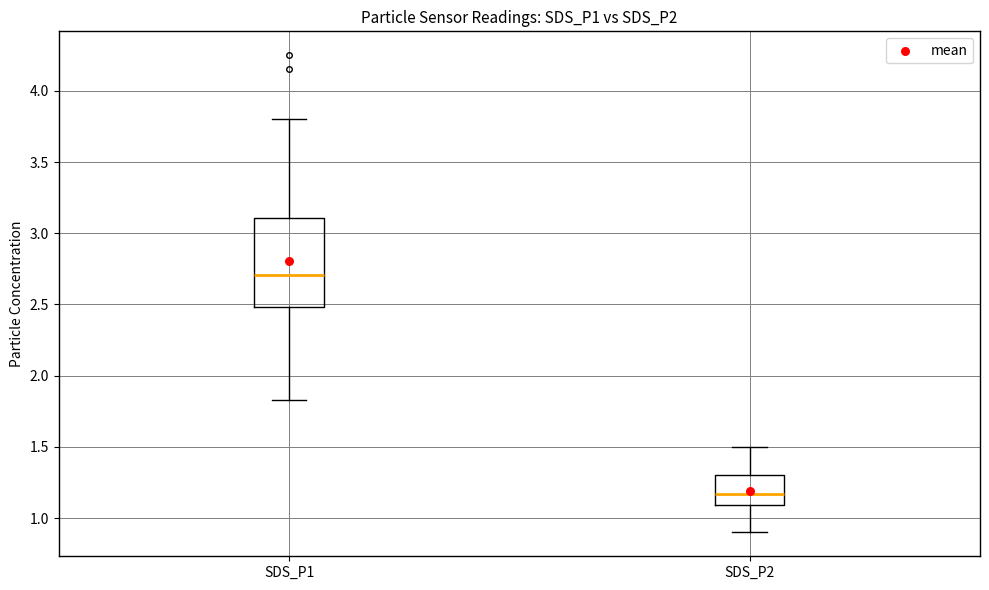

Reading left to right, transcribe this box plot: for each box, give where its median line is, the range the box spans, and where its two whiskers end, as read against the y-axis. The values are not printed on the chart, so give them approximately, as read against the axis.

SDS_P1: median 2.70, box 2.50 to 3.10, whiskers 1.85 to 3.80
SDS_P2: median 1.15, box 1.10 to 1.30, whiskers 0.90 to 1.50